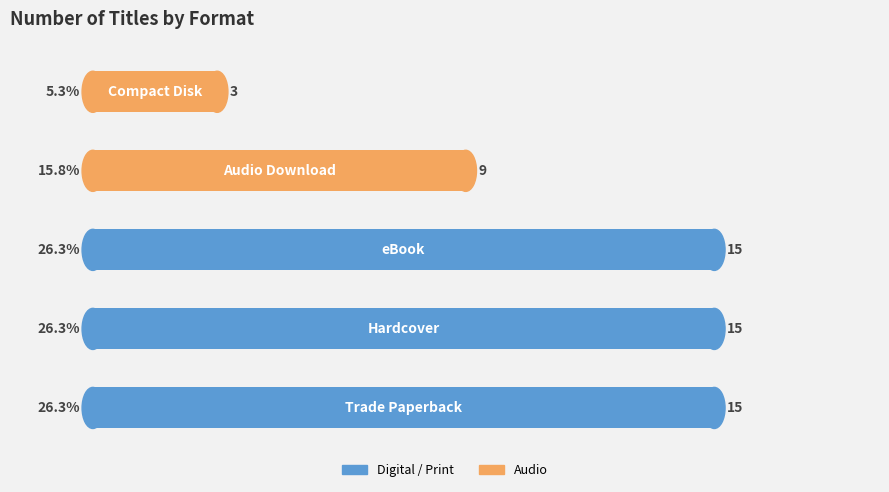

What is the maximum value shown in the chart?

15